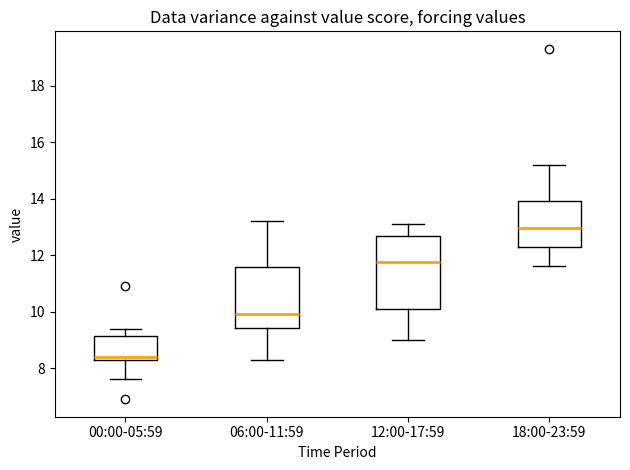

Reading left to right, read every box against the y-axis: the position of its median line, the range the box covers, and the ends of its whiskers. The values are not printed on the chart, so give them approximately, as read against the axis.

00:00-05:59: median 8.4 (just above the box's lower edge), box 8.4 to 9.2, whiskers 7.6 to 9.4
06:00-11:59: median 10.0, box 9.4 to 11.6, whiskers 8.4 to 13.2
12:00-17:59: median 11.8, box 10.2 to 12.6, whiskers 9.0 to 13.2
18:00-23:59: median 13.0, box 12.2 to 14.0, whiskers 11.6 to 15.2